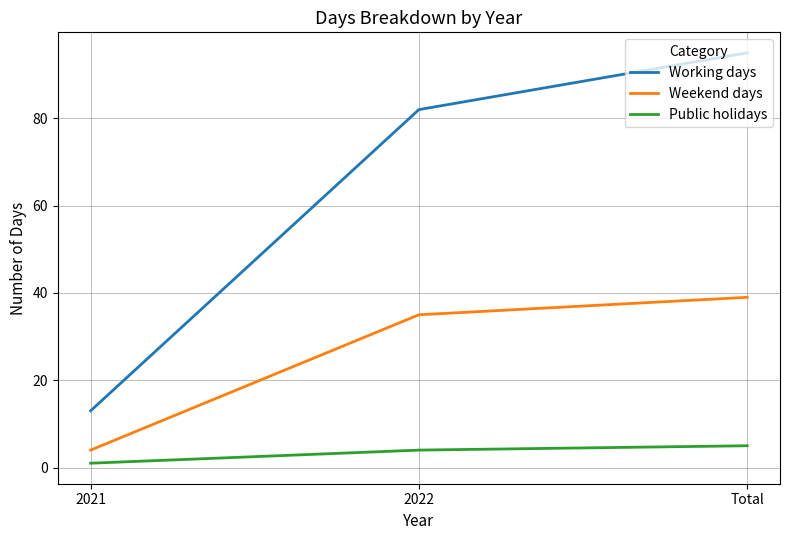

List the series in order of their overall mean, highest first.

Working days, Weekend days, Public holidays